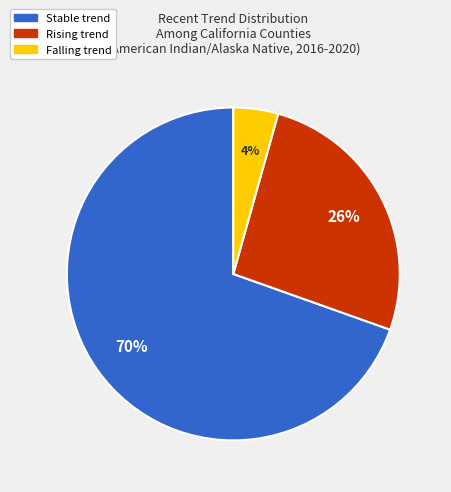

Is there a majority slice in this chart?

Yes